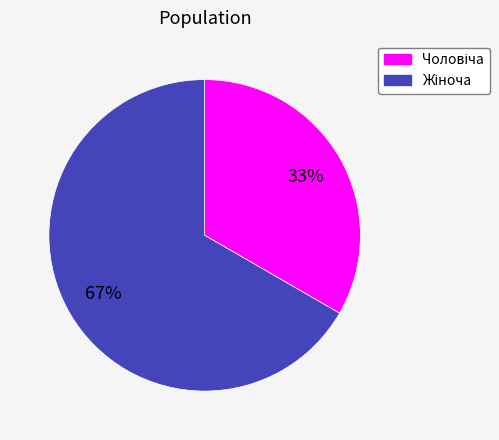

To the nearest percent, what is the average slice percentage?

50%